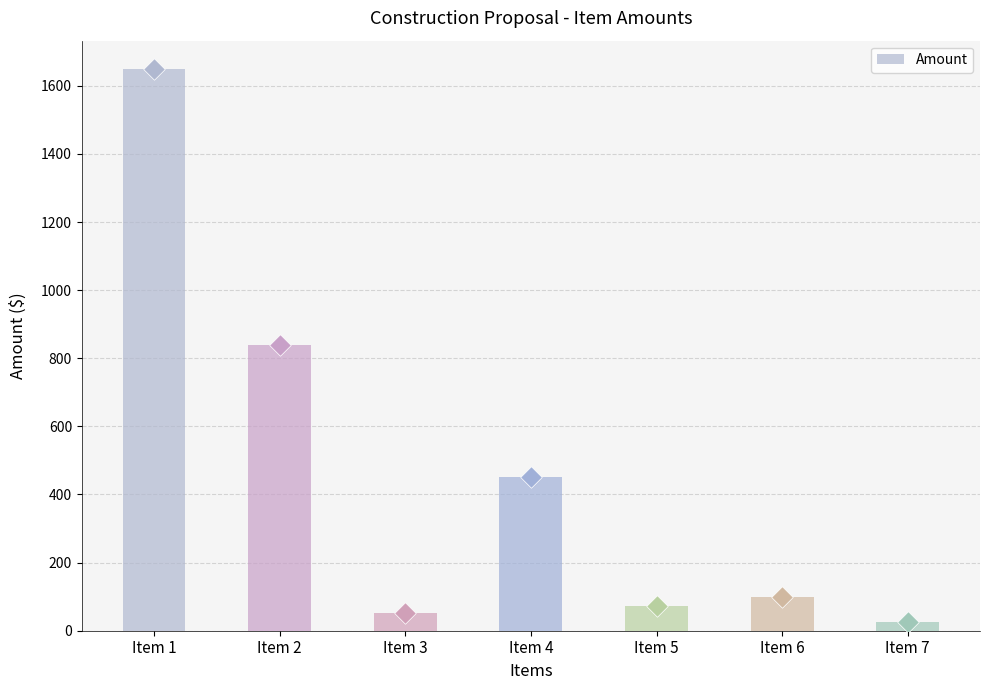

What is the change in value from Item 3 to Item 4?

+398.5